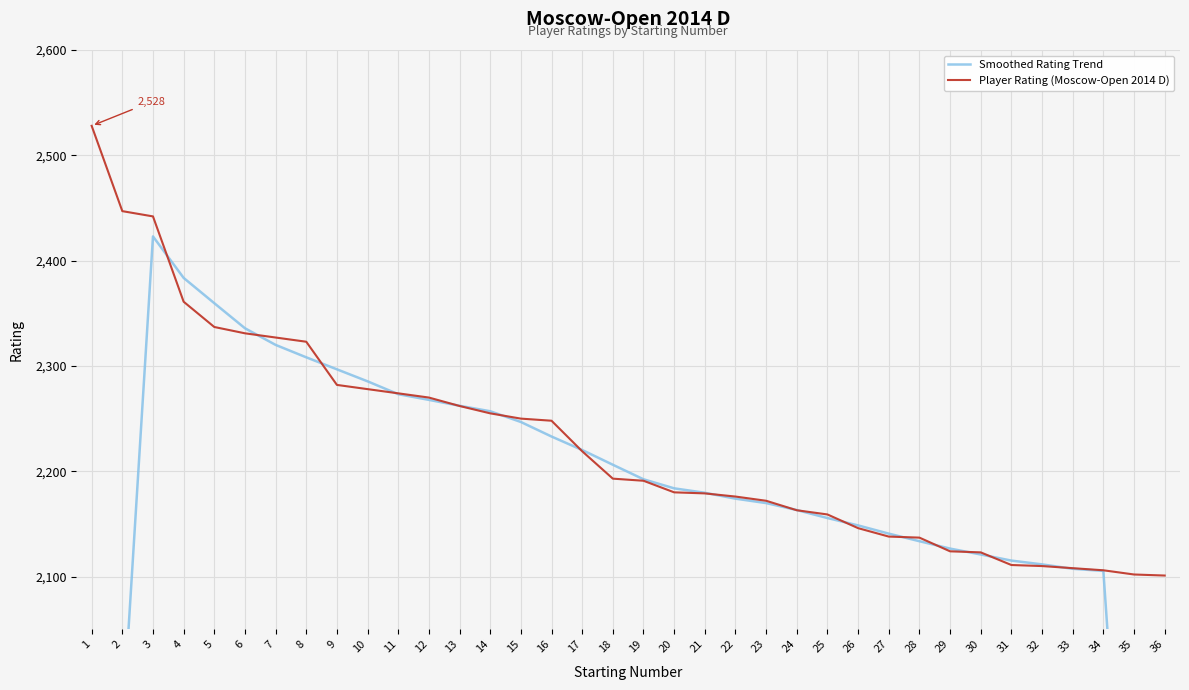

What is the difference between the Smoothed Rating Trend values at 27 and 16?

92.2